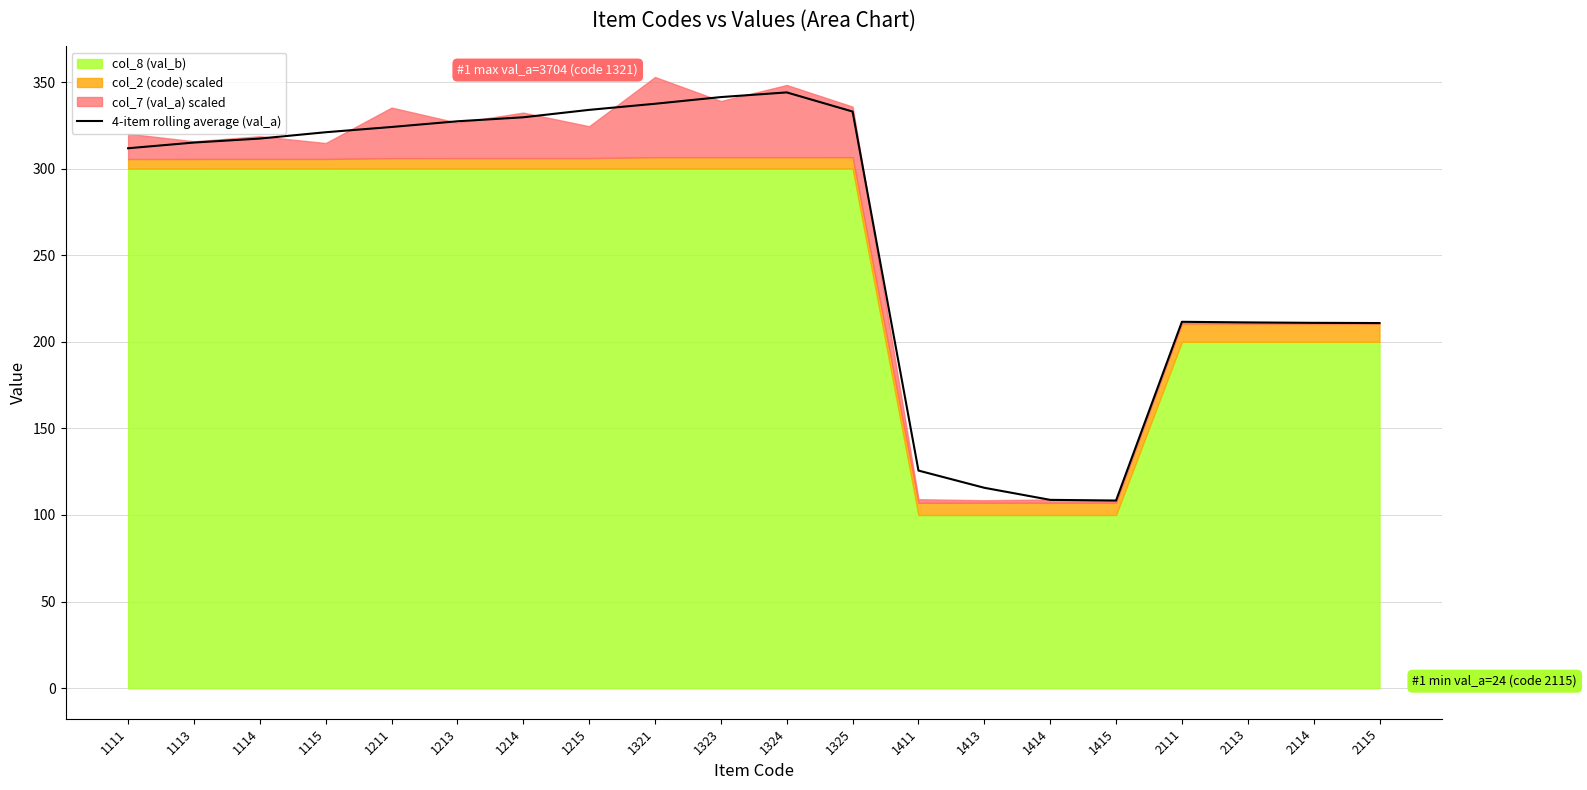

What is the approximate value at 1211?

324.0